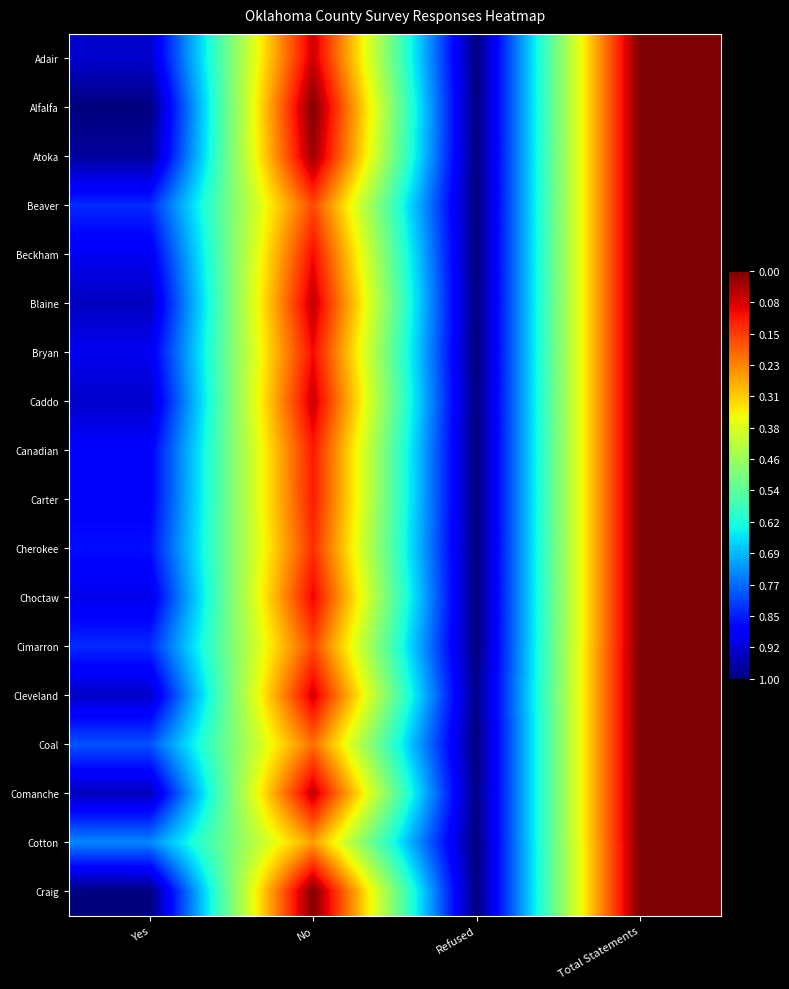

At No, list the series in order from largest to smallest.

Craig, Alfalfa, Atoka, Comanche, Blaine, Caddo, Adair, Cleveland, Choctaw, Bryan, Beckham, Canadian, Carter, Cherokee, Beaver, Cimarron, Coal, Cotton